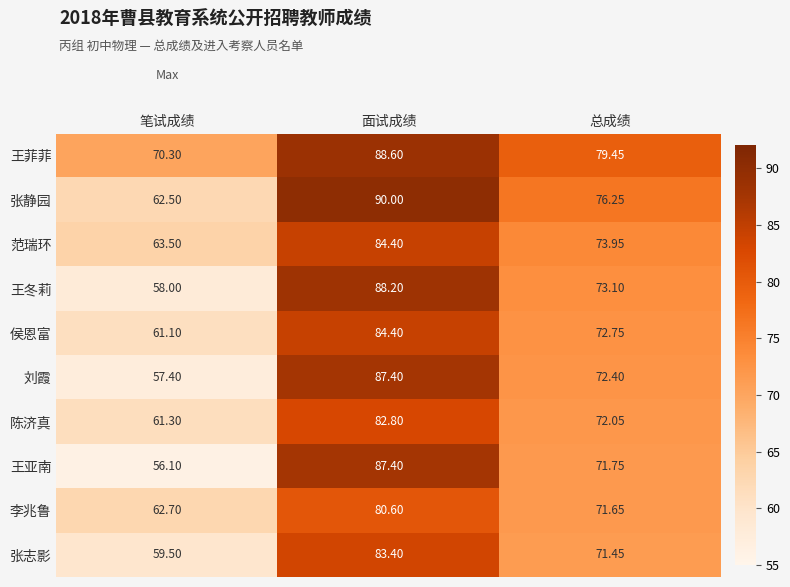

Between 笔试成绩 and 总成绩, which series saw the biggest shift?

王亚南